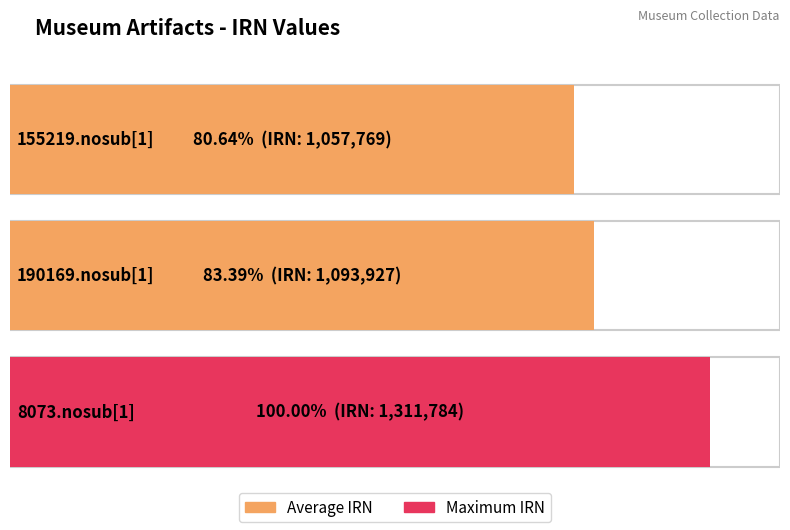

How many values are between 1057769 and 1311784?

3